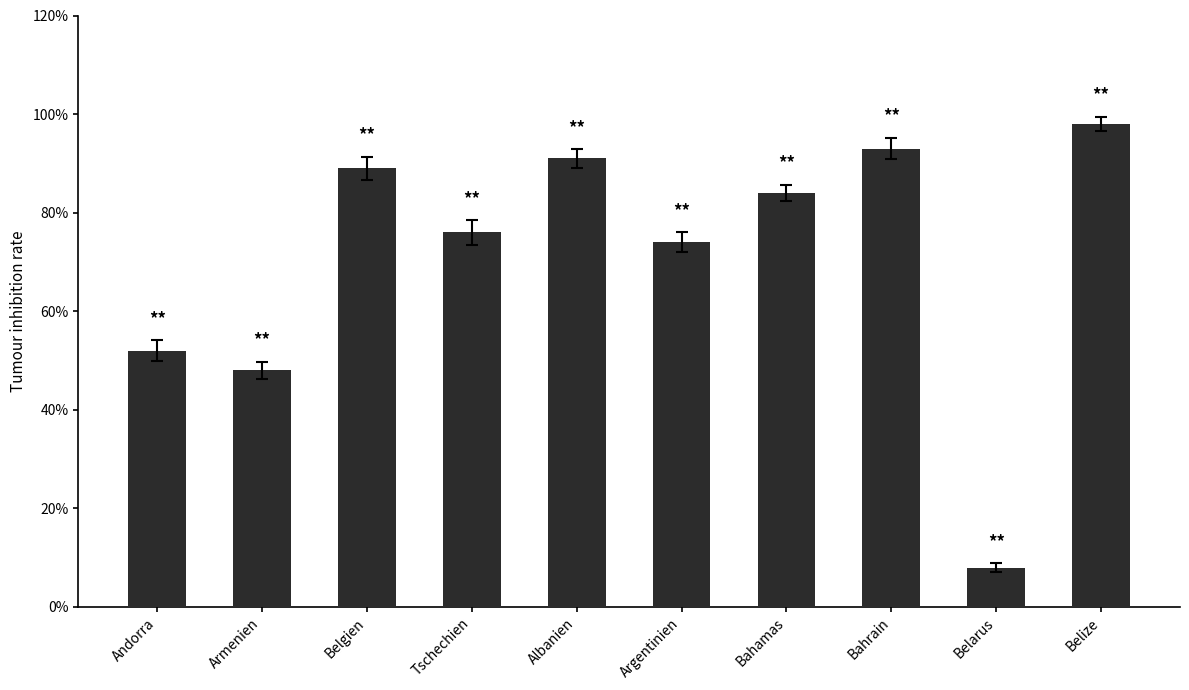

What is the change in value from Andorra to Belgien?

+0.4